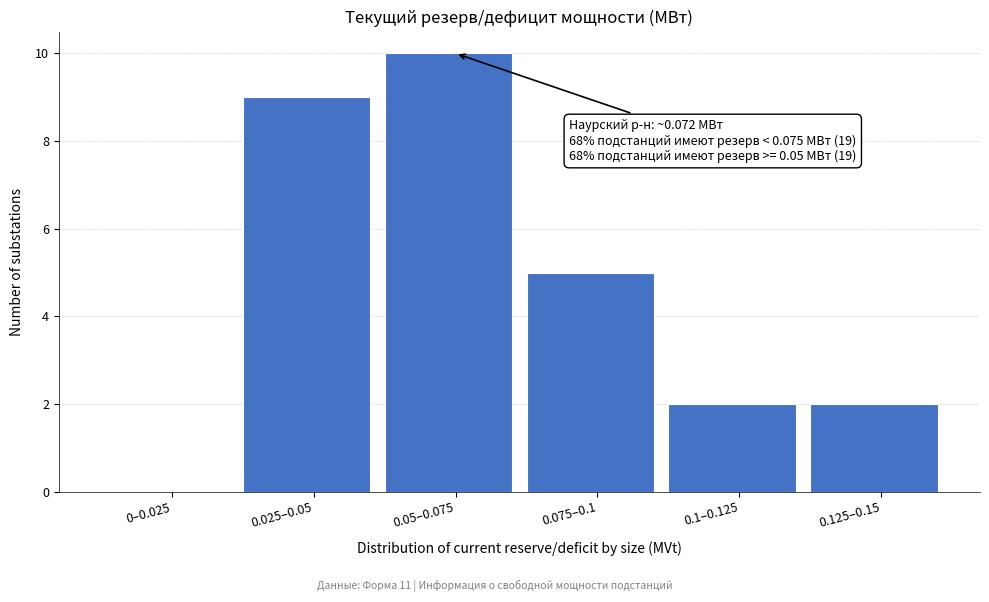

Reading left to right, what are all the values shown in this chart?

0–0.025=0	0.025–0.05=9	0.05–0.075=10	0.075–0.1=5	0.1–0.125=2	0.125–0.15=2